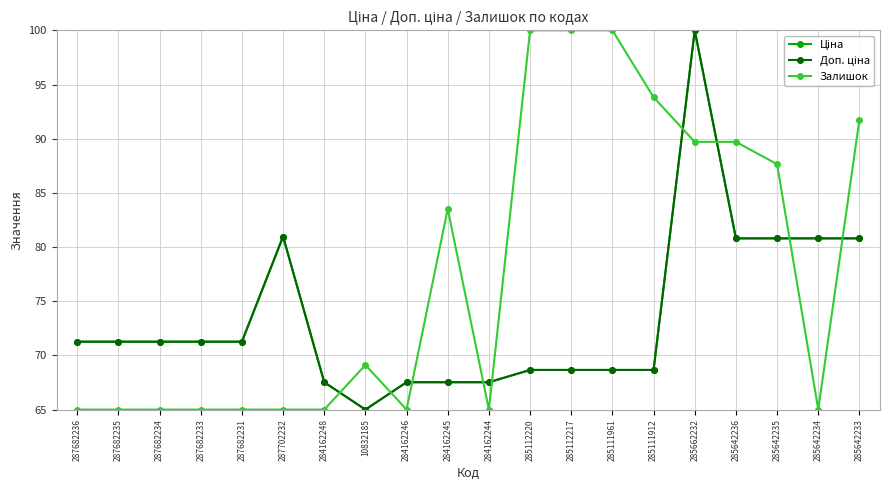

What is the total value across all series at 284162244?

200.1